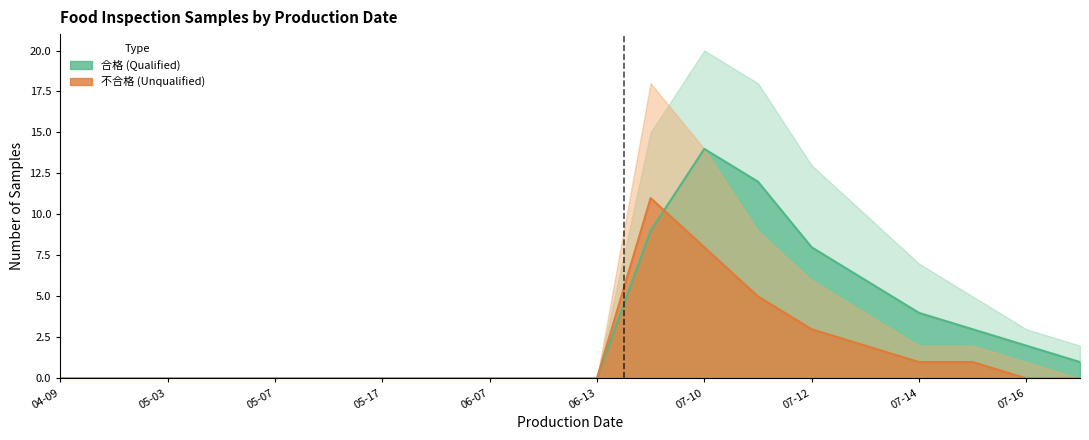

After their last crossing, which series has the higher values: 合格 or 不合格?

合格